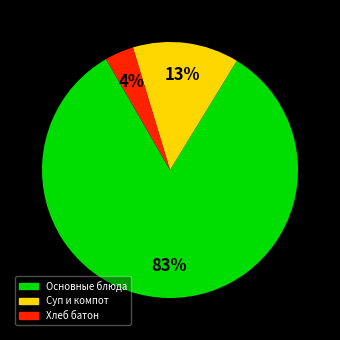

Is there any slice that represents more than half of the pie?

Yes